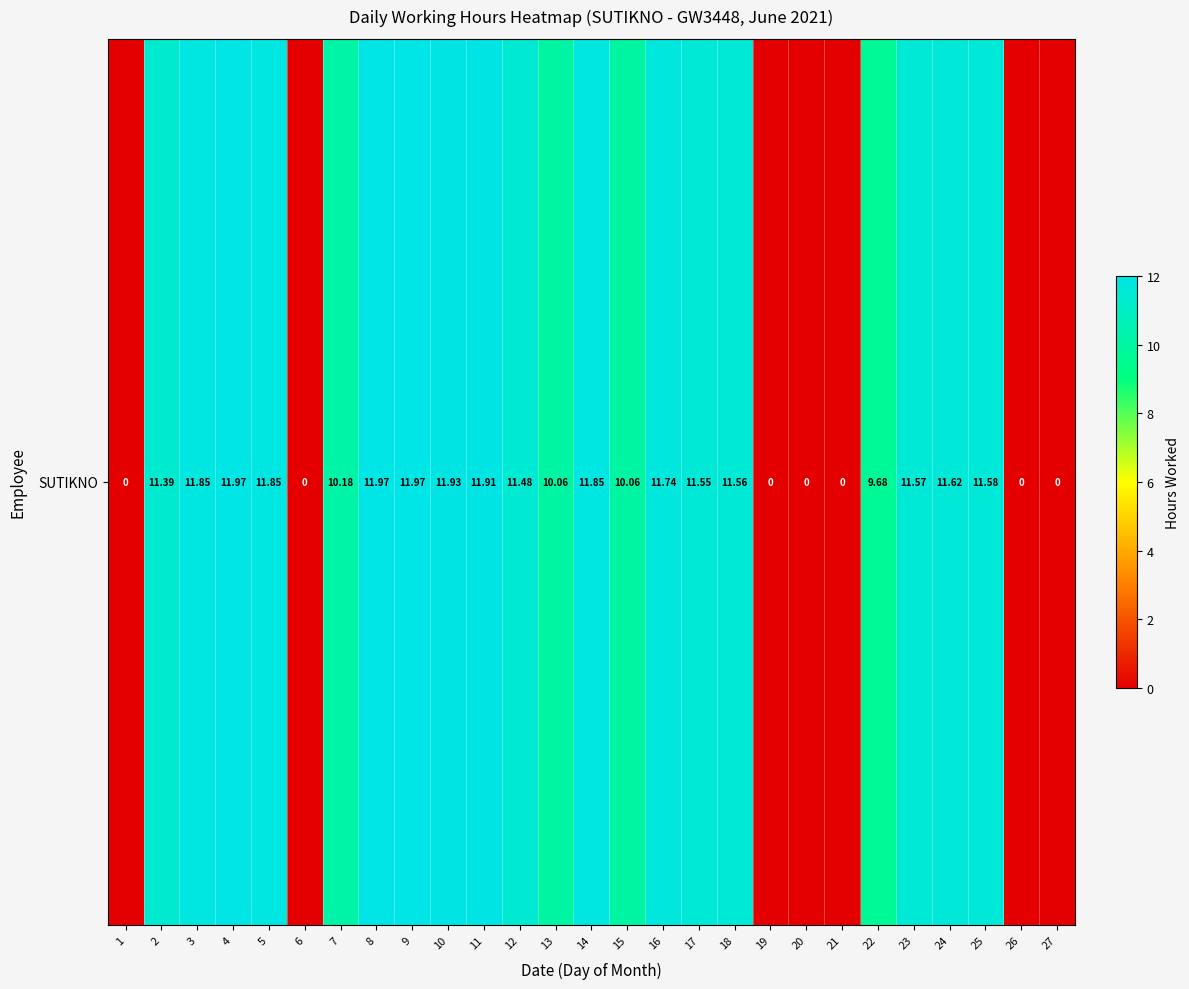

How many values exceed 11?

16